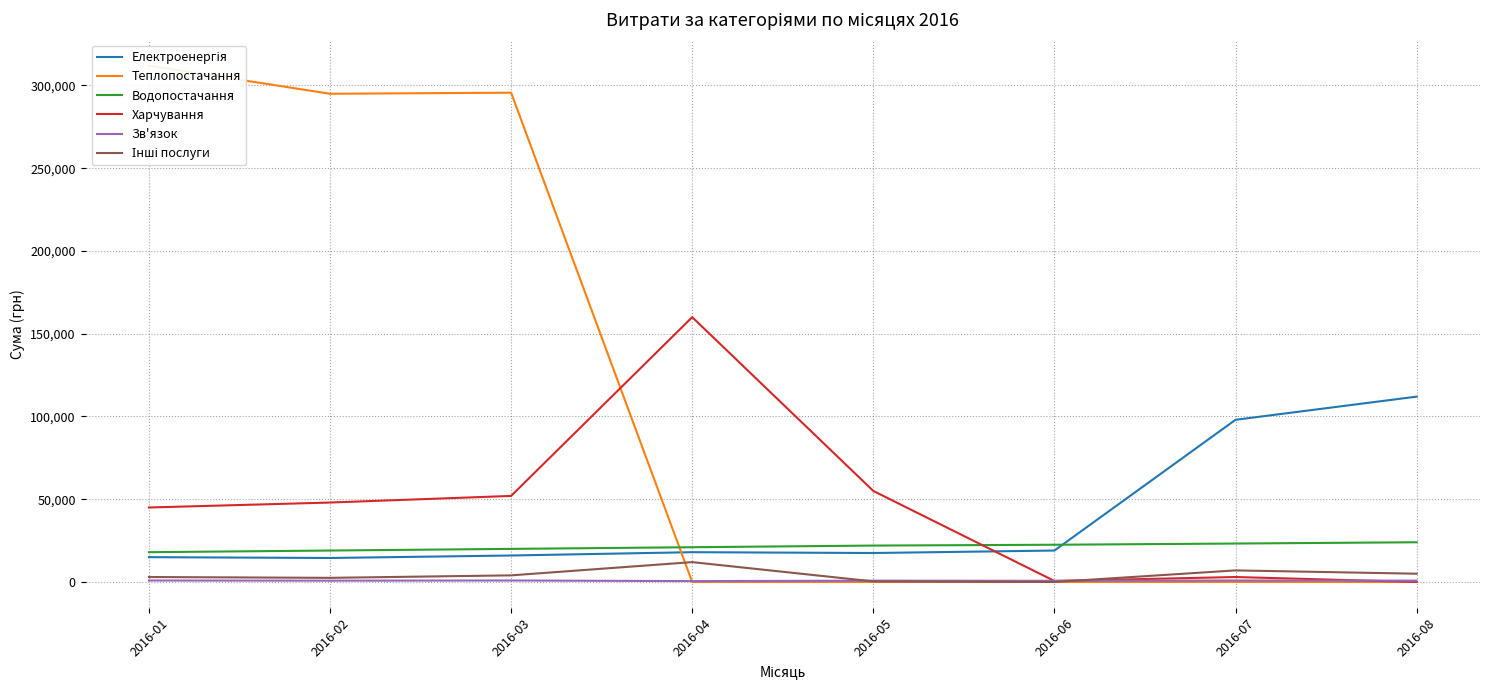

Which series changed the most between 2016-03 and 2016-06?

Теплопостачання